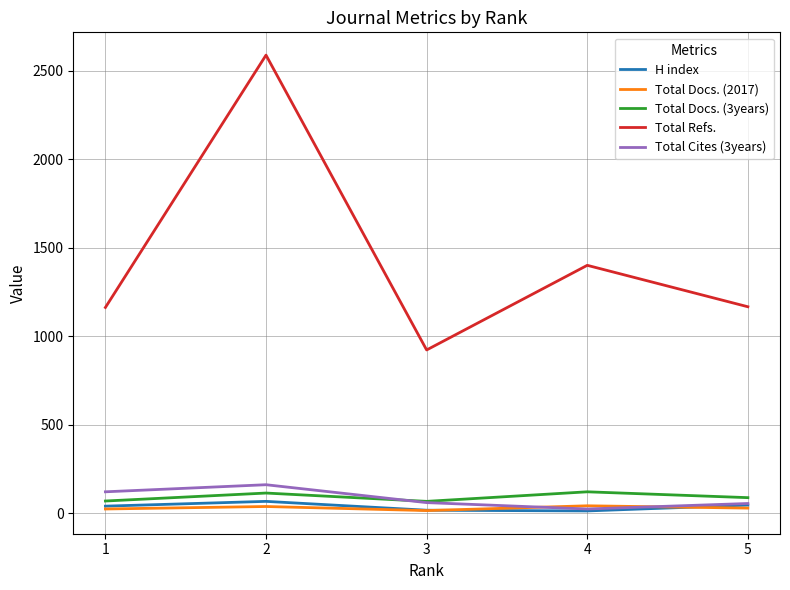

Is it true that Total Refs. equals 612 at 3?

False